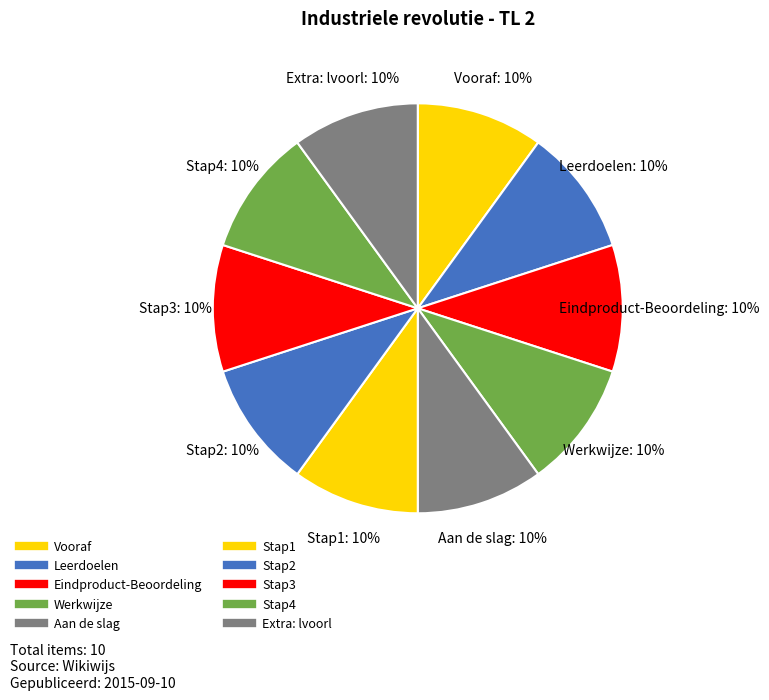

Which category has the smallest portion of the pie?

Vooraf